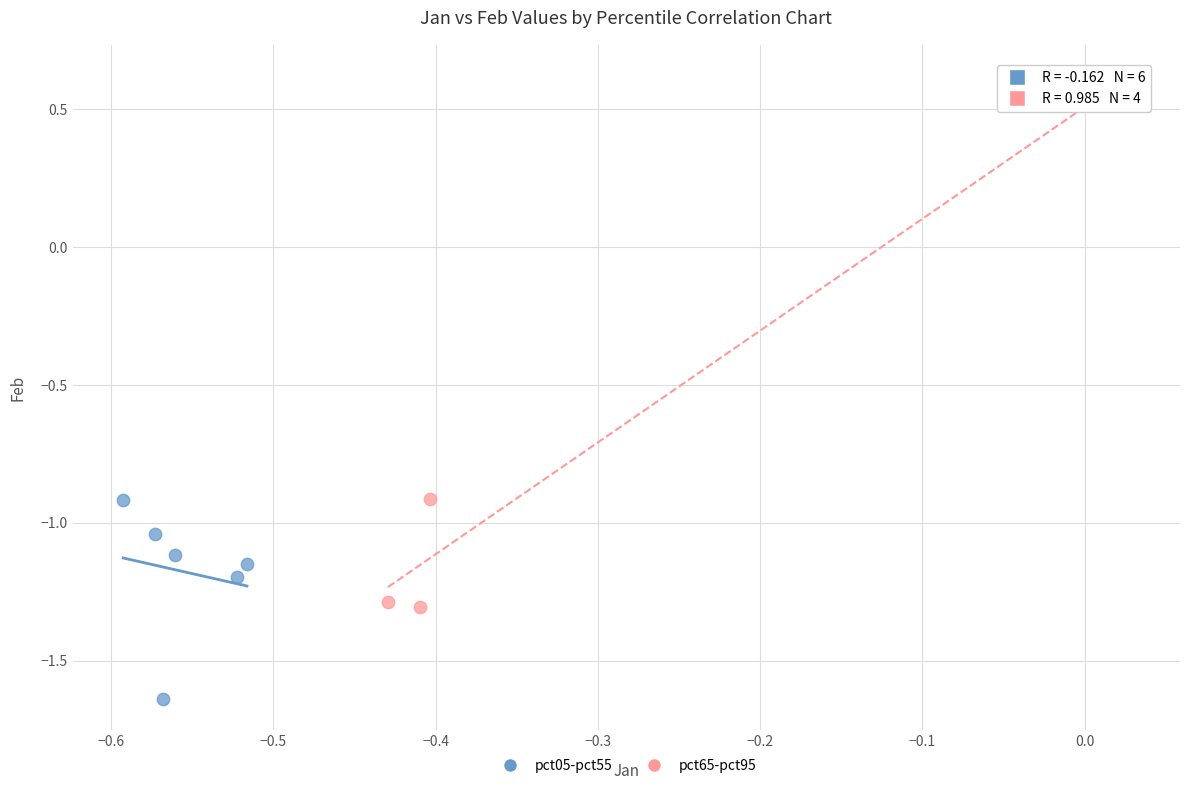

What are all the series names shown in the legend?

pct05-pct55, pct65-pct95